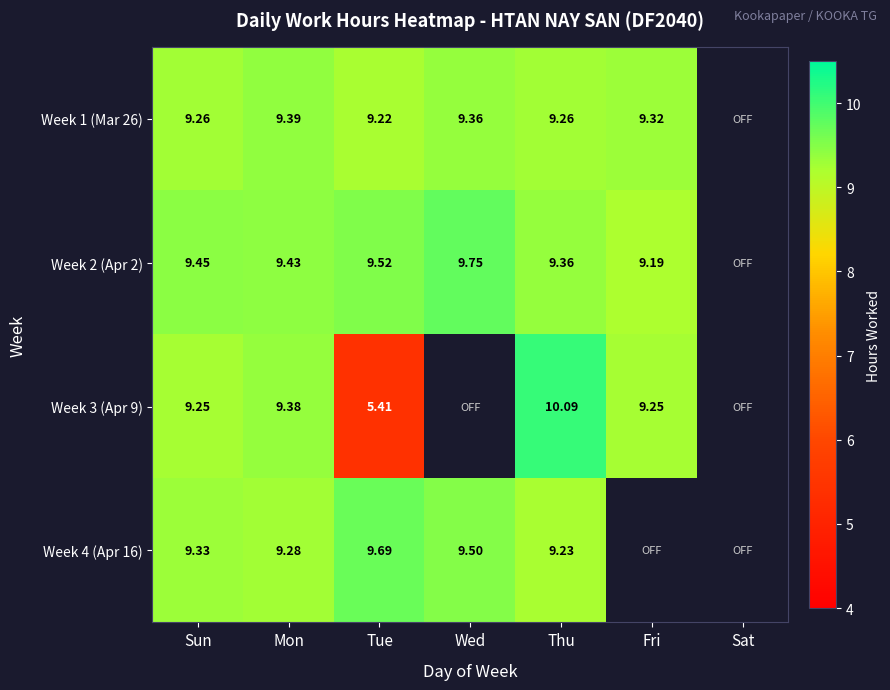

Which has a higher value, Tue or Wed?

Wed